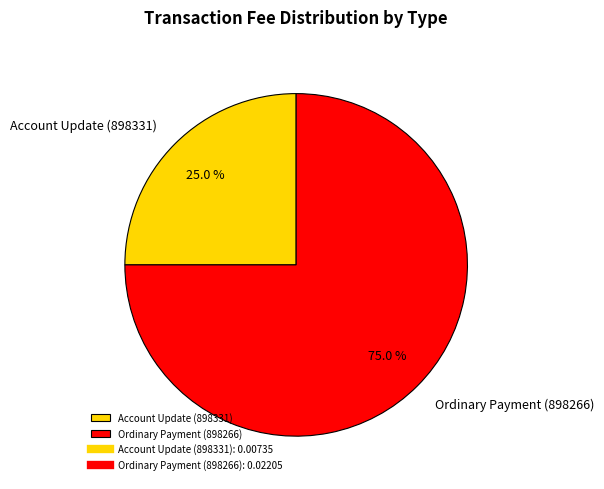

To the nearest percent, what percentage of the pie is Account Update (898331)?

25%